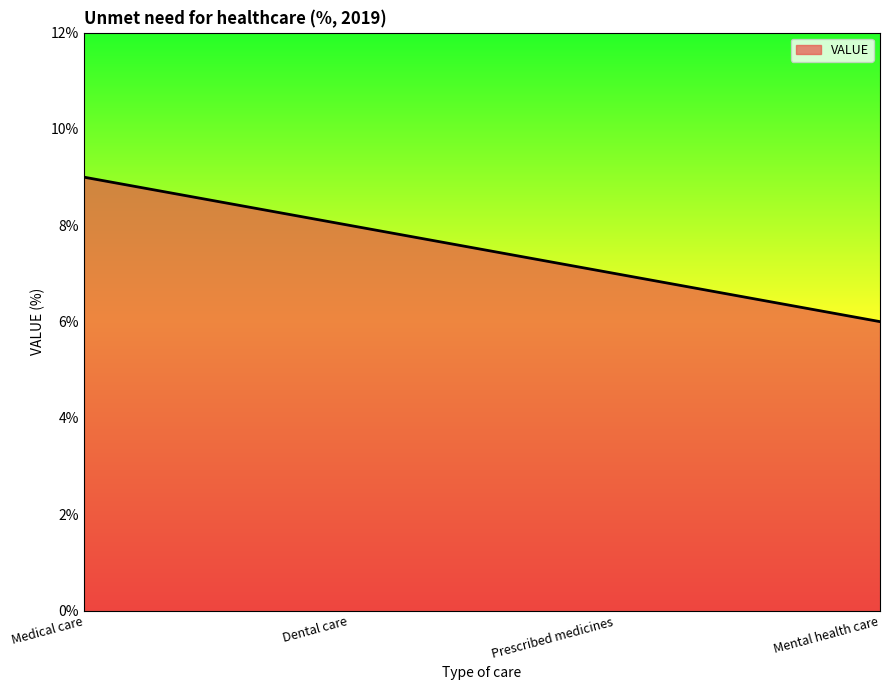

What is the sum of all values?

30